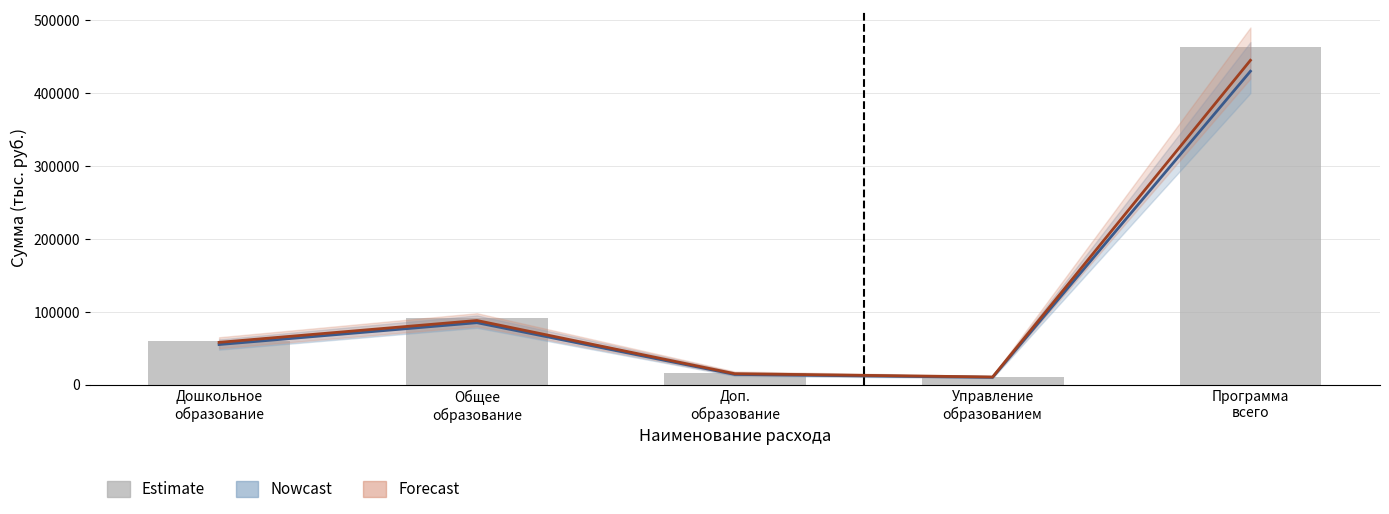

What is the label of the 3rd bar from the left?

Доп.
образование